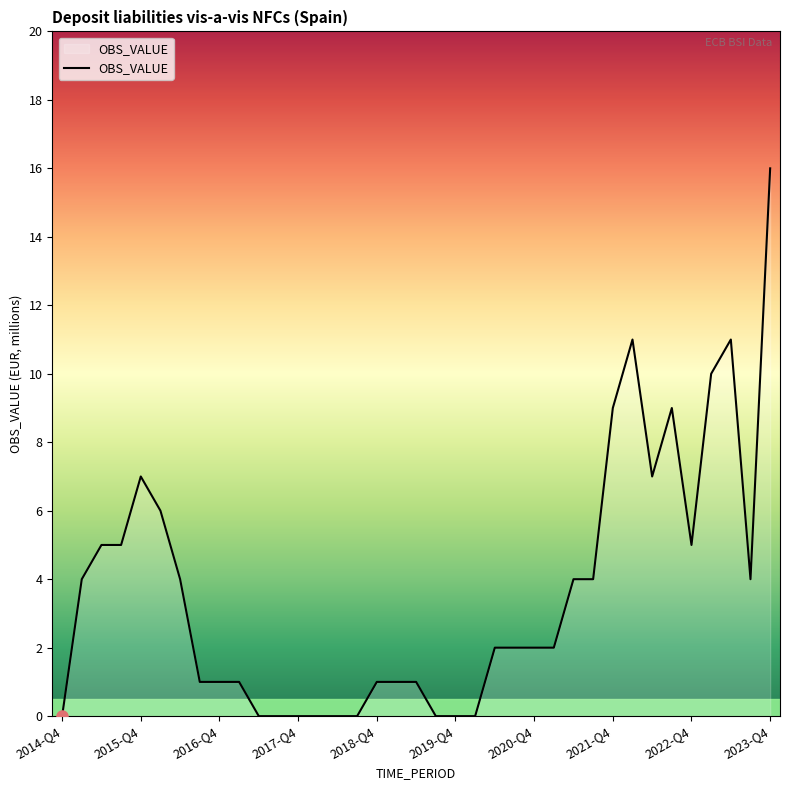

How many lines are shown in the chart?

1